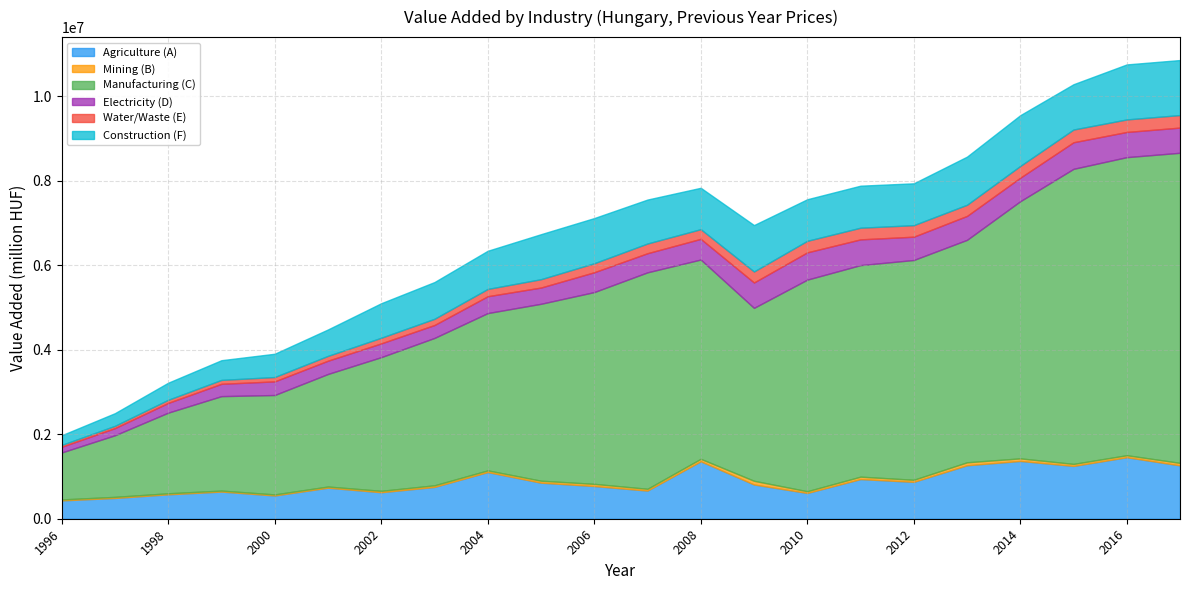

Which has a higher value, 2009 or 2008?

2008